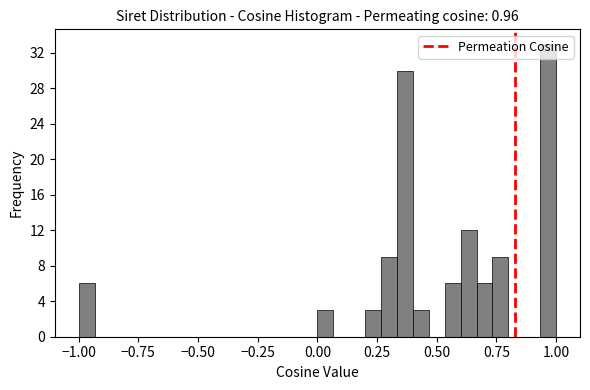

Read against the x-axis, roughly where is the centre of the tallest bar?

0.95